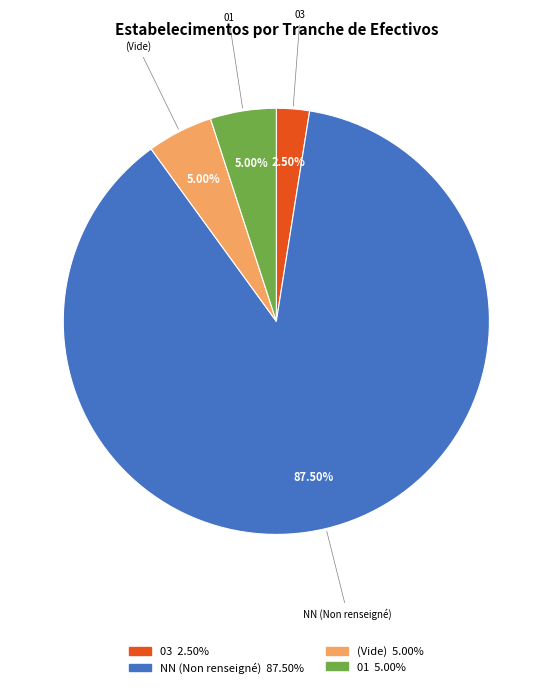

What is the ratio of the value at 03 to the value at 01?

0.5